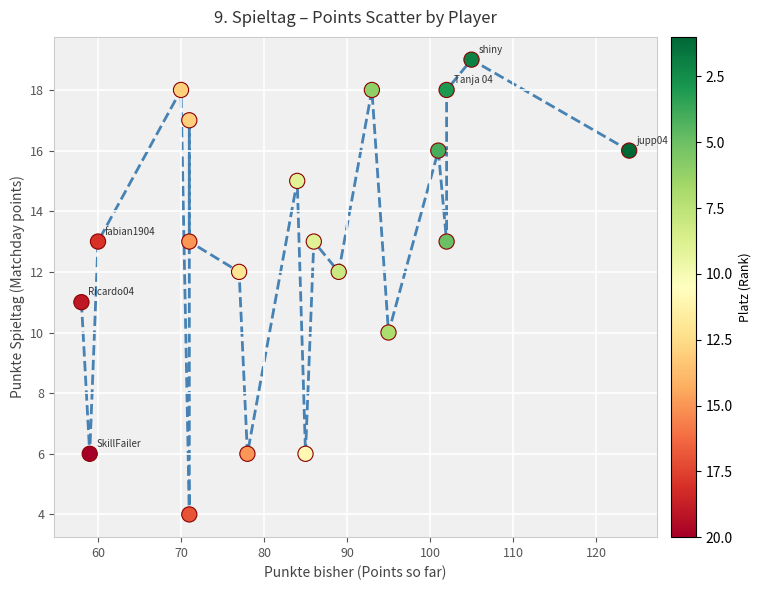

What is the range of Y values (max minus min)?

15